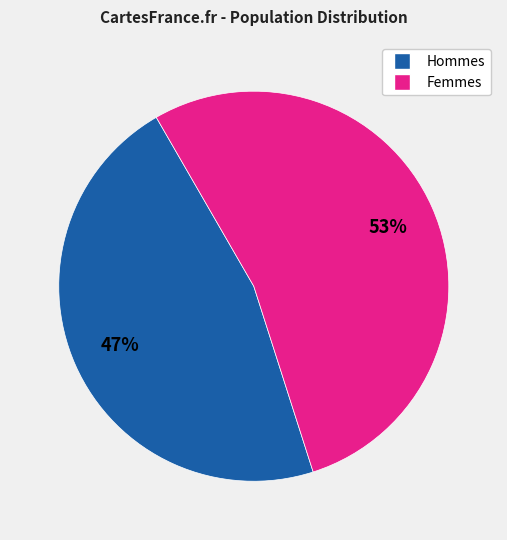

Does any single category account for the majority?

Yes